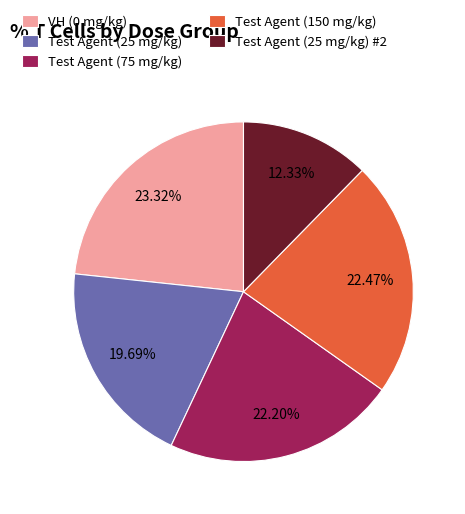

True or false: Test Agent (25 mg/kg) #2 accounts for 23% of the total.

False